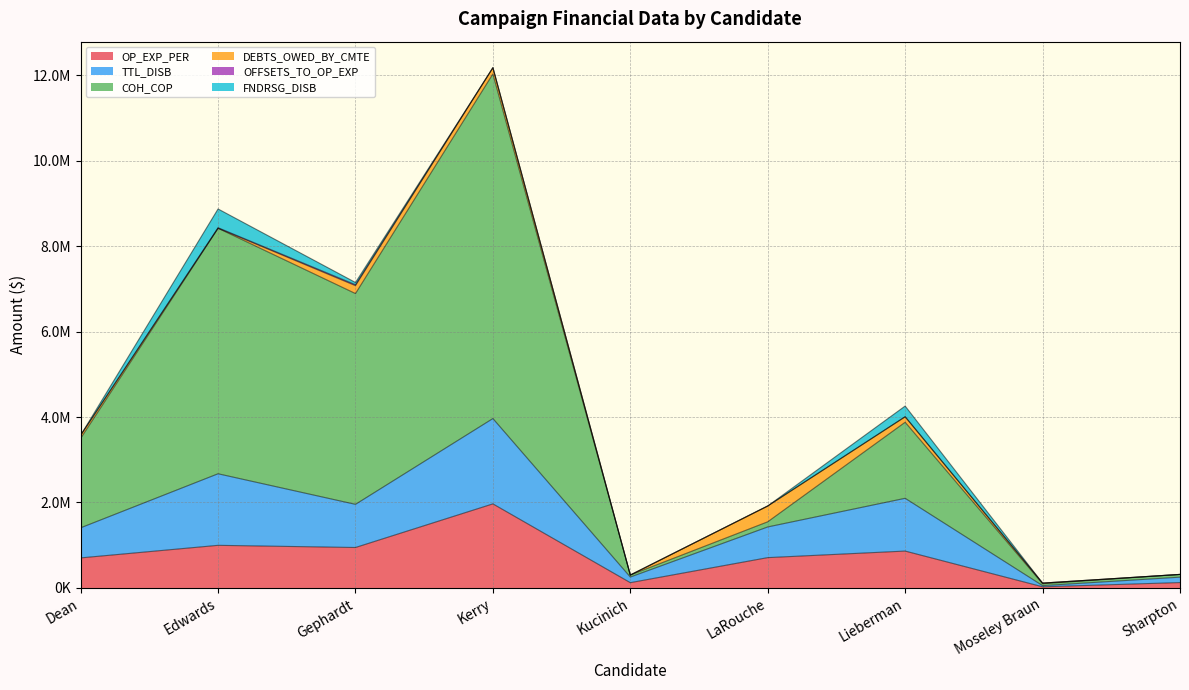

At Sharpton, list the series in order from smallest to largest.

OP_EXP_PER, TTL_DISB, COH_COP